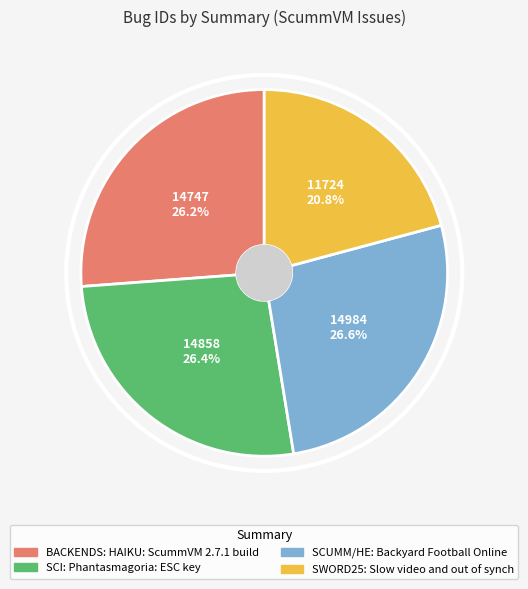

What is the ratio of the value at SCUMM/HE: Backyard Football Online to the value at BACKENDS: HAIKU: ScummVM 2.7.1 build?

1.0